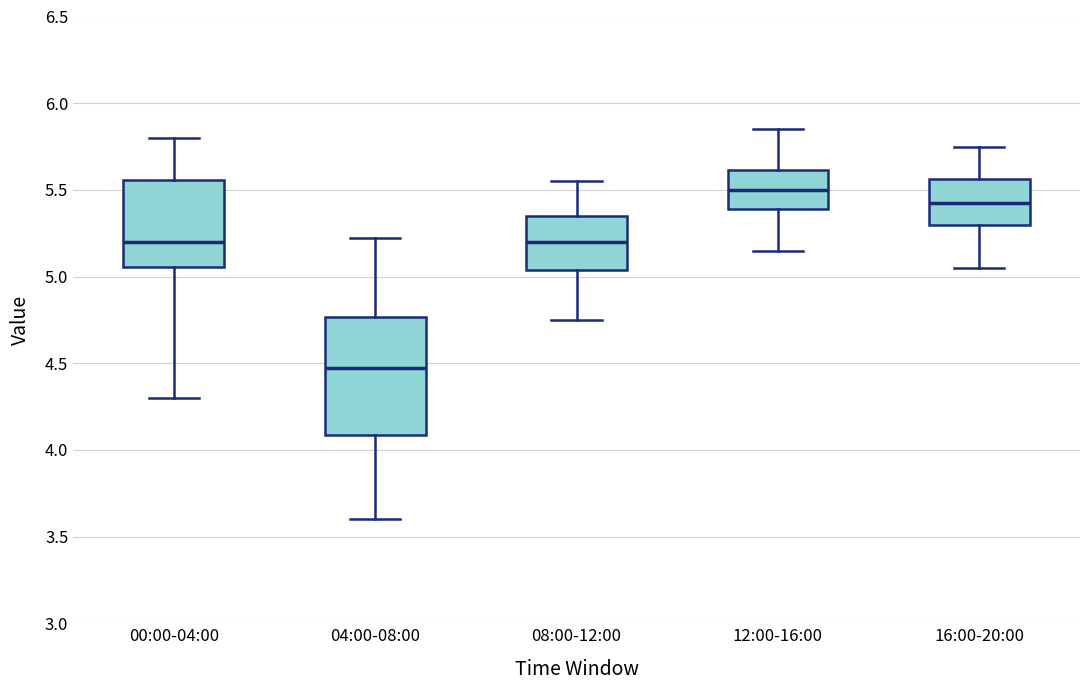

Comparing the boxes themselves (not the whiskers), which one is the tallest?

04:00-08:00